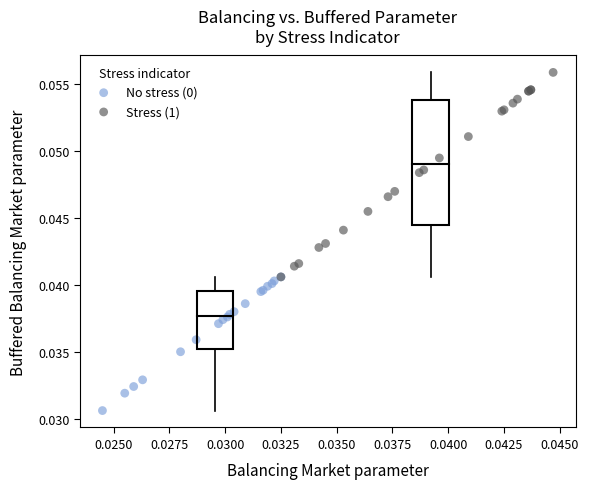

Which series has the largest Y range (max minus min)?

Stress (1)